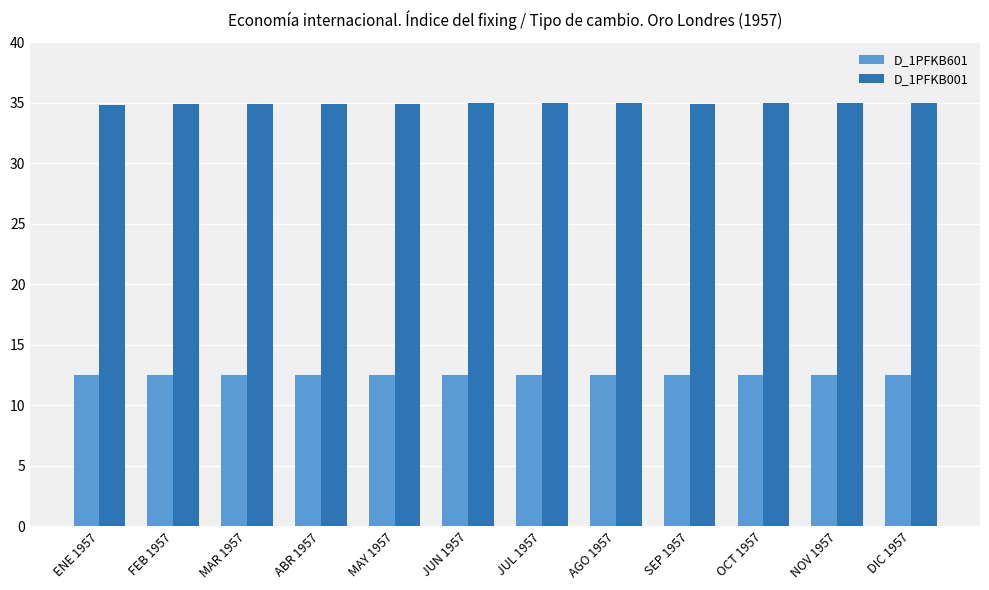

Which series has the widest spread of values?

D_1PFKB001